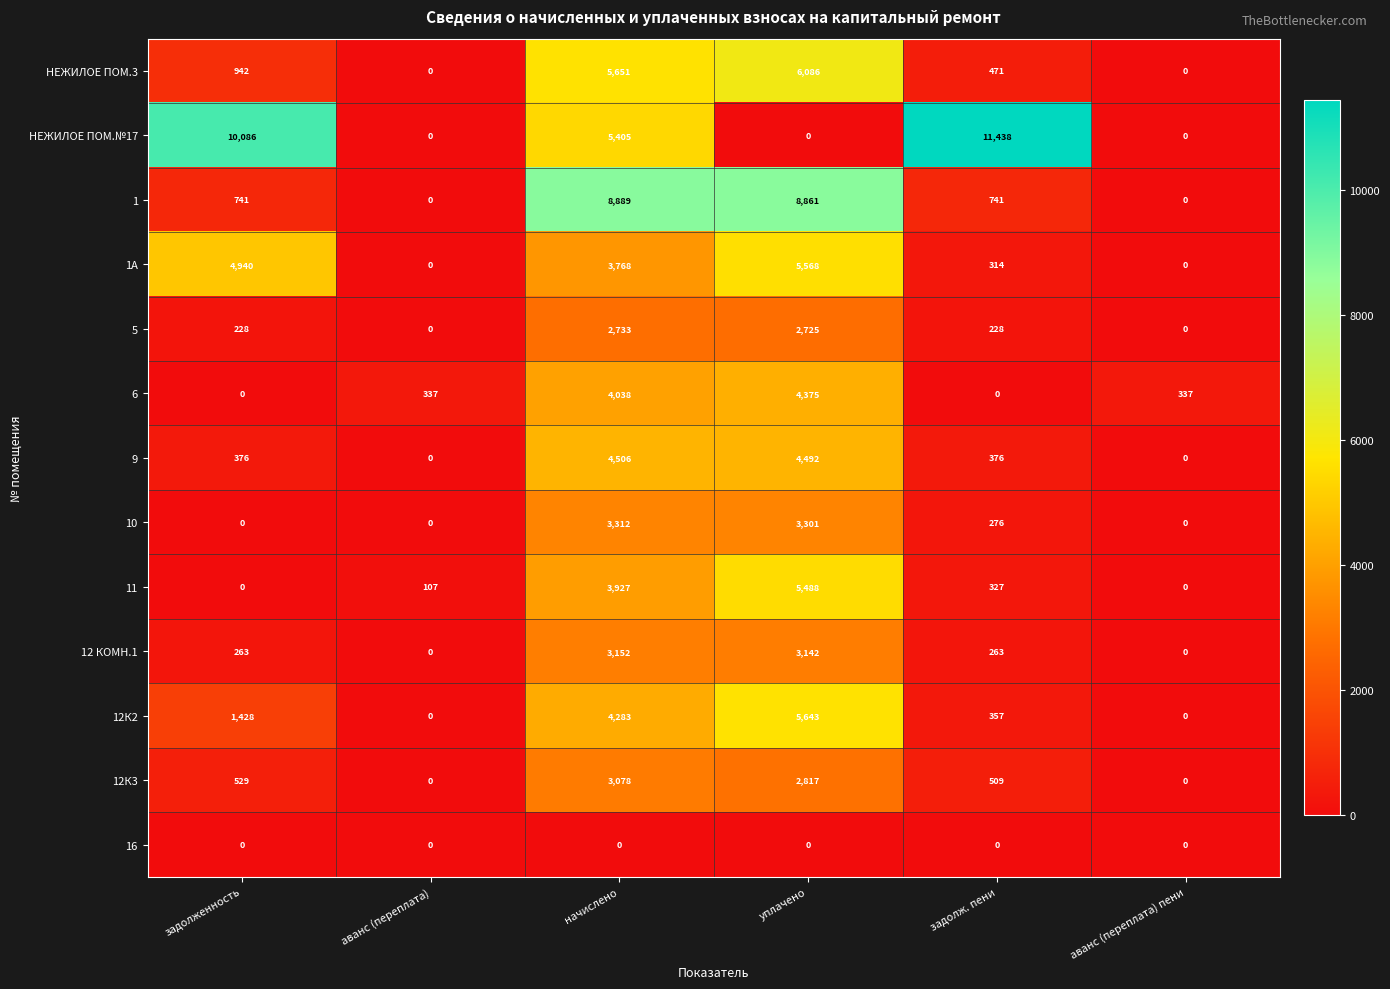

How many series are shown in this chart?

13